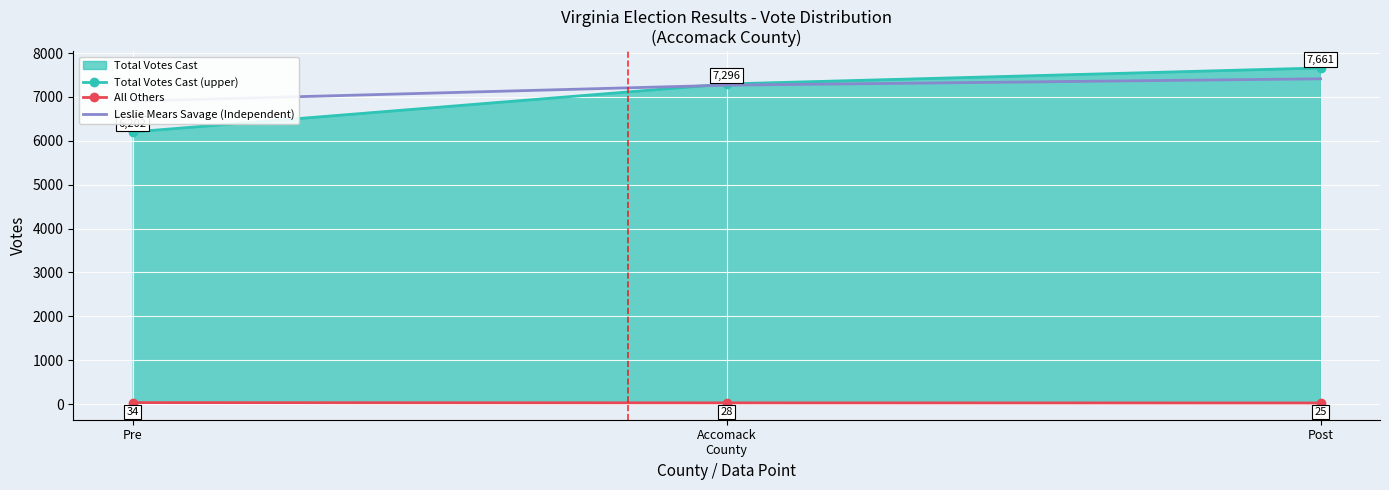

At which label does All Others first exceed 28?

Pre